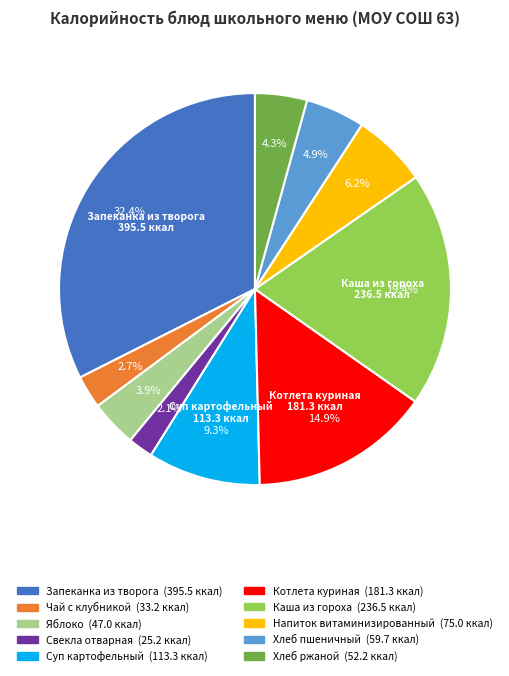

To the nearest percent, what is the average slice percentage?

10%